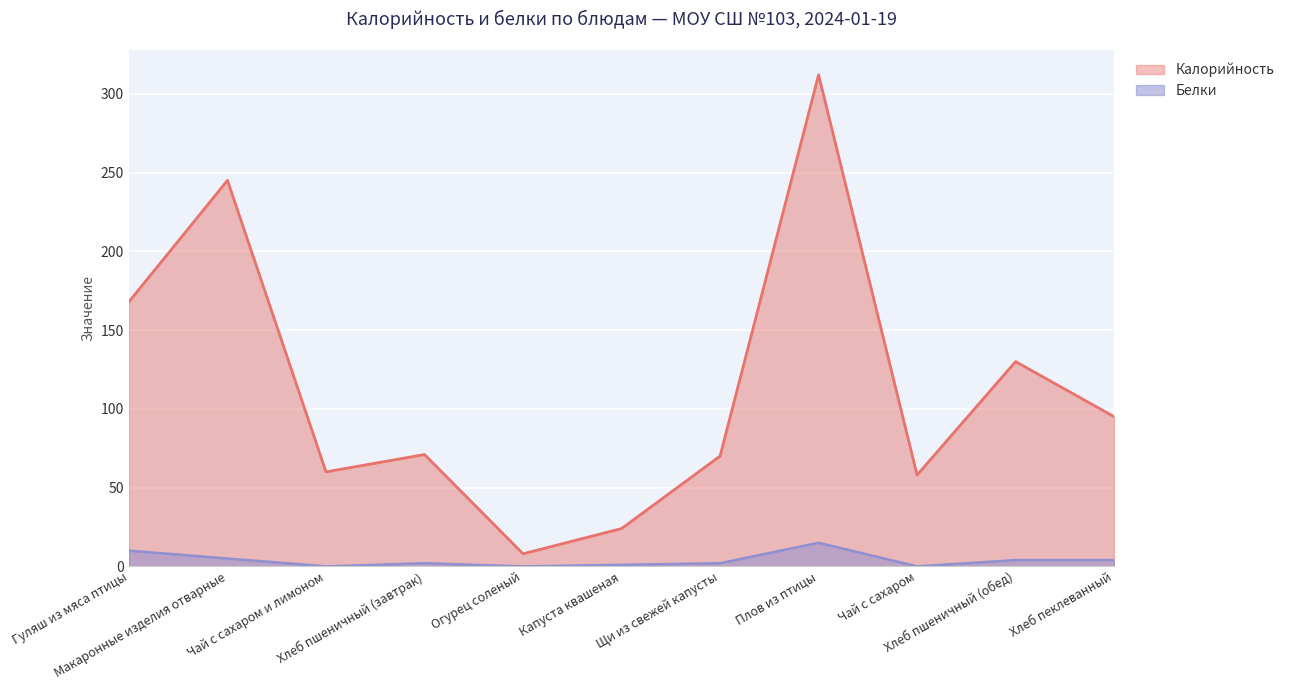

Reading left to right, extract all data points from this chart.

Калорийность: Гуляш из мяса птицы=168	Макаронные изделия отварные=245	Чай с сахаром и лимоном=60	Хлеб пшеничный (завтрак)=71	Огурец соленый=8	Капуста квашеная=24	Щи из свежей капусты=70	Плов из птицы=312	Чай с сахаром=58	Хлеб пшеничный (обед)=130	Хлеб пеклеванный=95
Белки: Гуляш из мяса птицы=10	Макаронные изделия отварные=5	Чай с сахаром и лимоном=0	Хлеб пшеничный (завтрак)=2	Огурец соленый=0	Капуста квашеная=1	Щи из свежей капусты=2	Плов из птицы=15	Чай с сахаром=0	Хлеб пшеничный (обед)=4	Хлеб пеклеванный=4